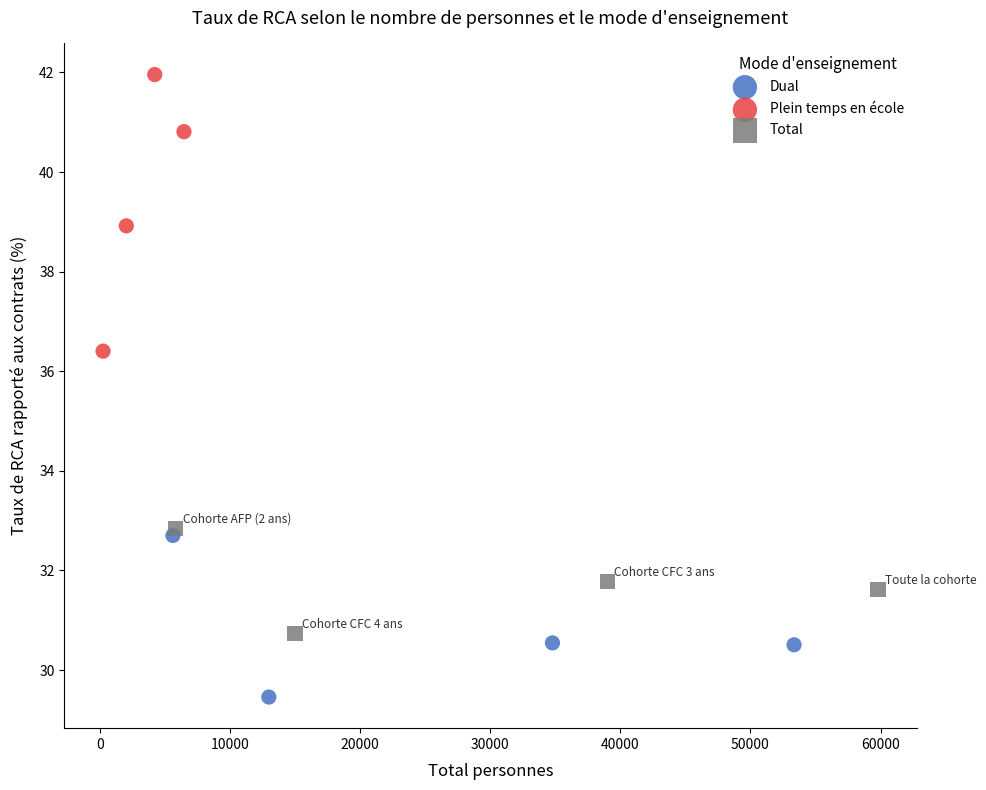

Which series has the widest spread of Y values?

Plein temps en école